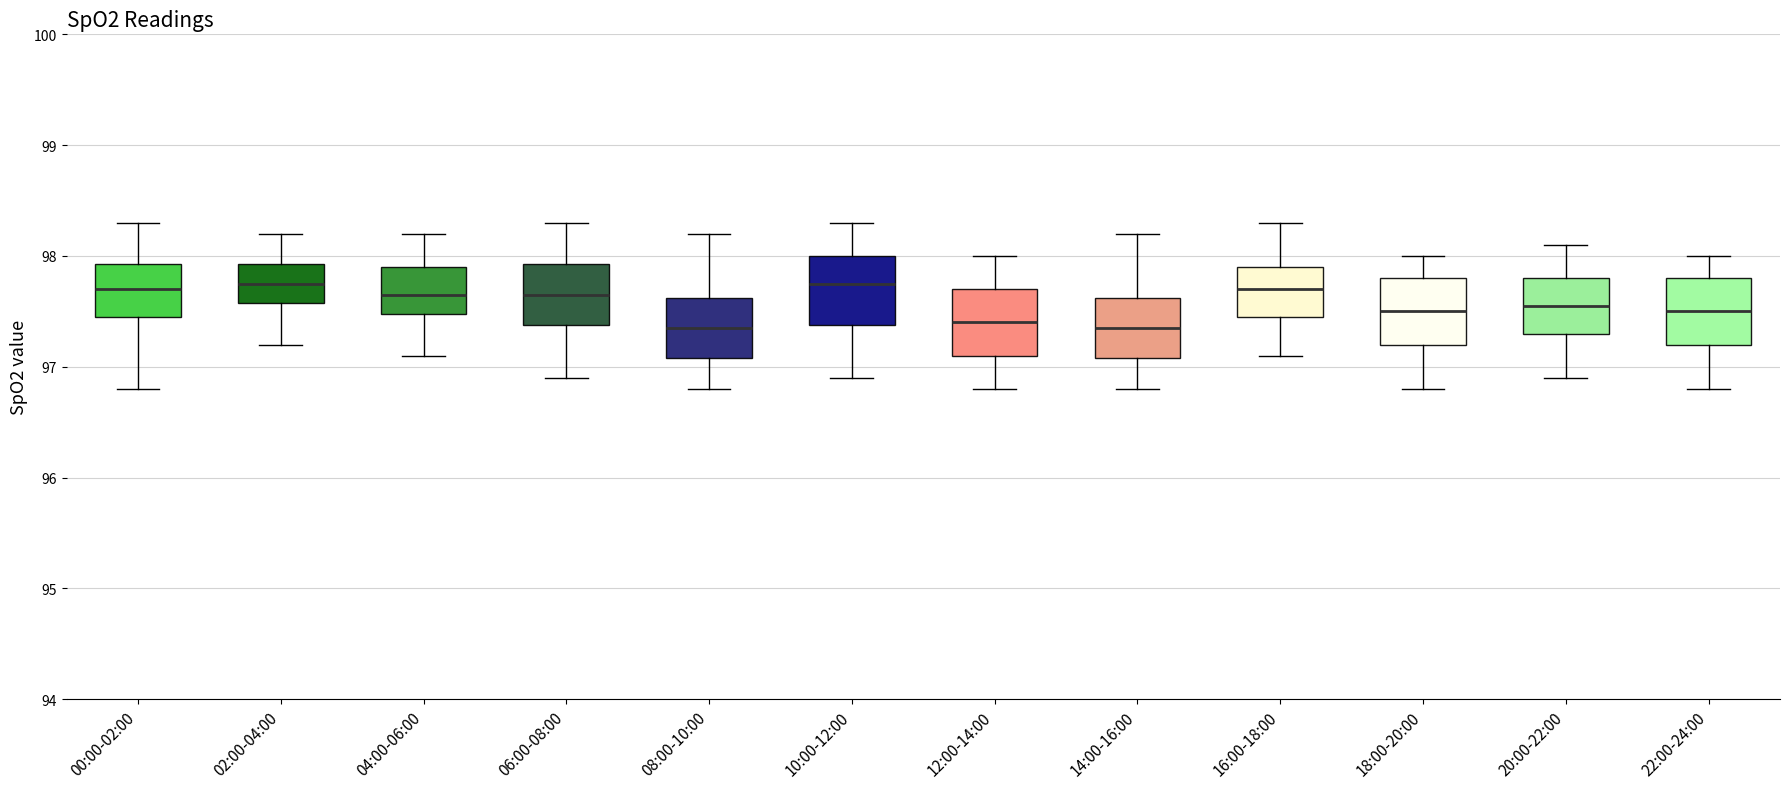

Where does the median line of the box for 12:00-14:00 sit on the y-axis? The values are not printed on the chart, so give them approximately, as read against the axis.

97.4